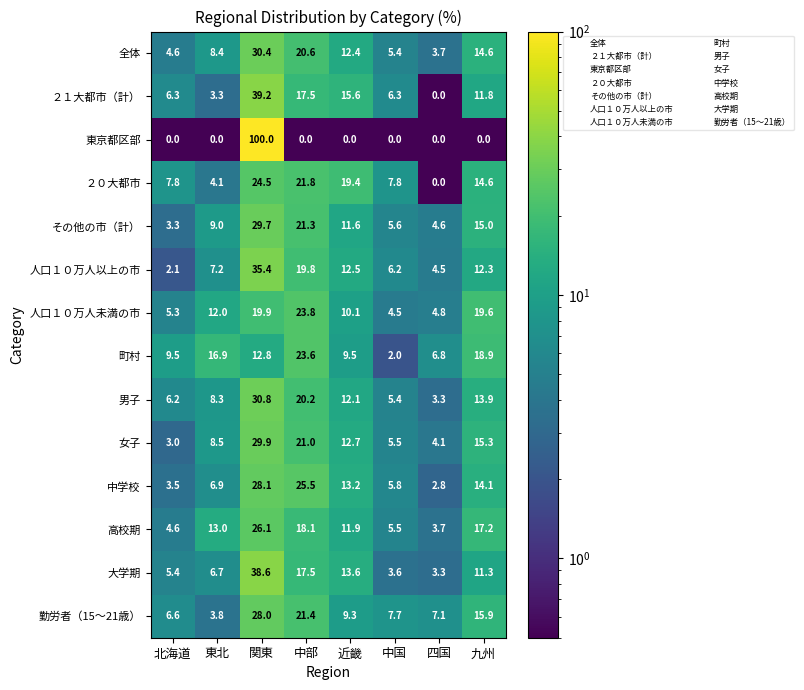

Count the number of categories in the chart.

8